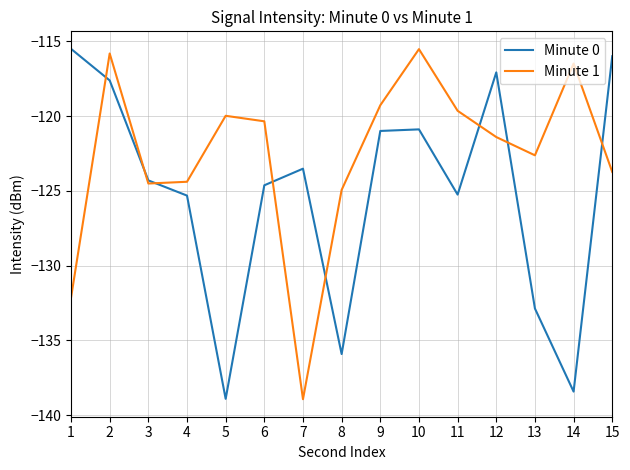

How many lines are shown in the chart?

2